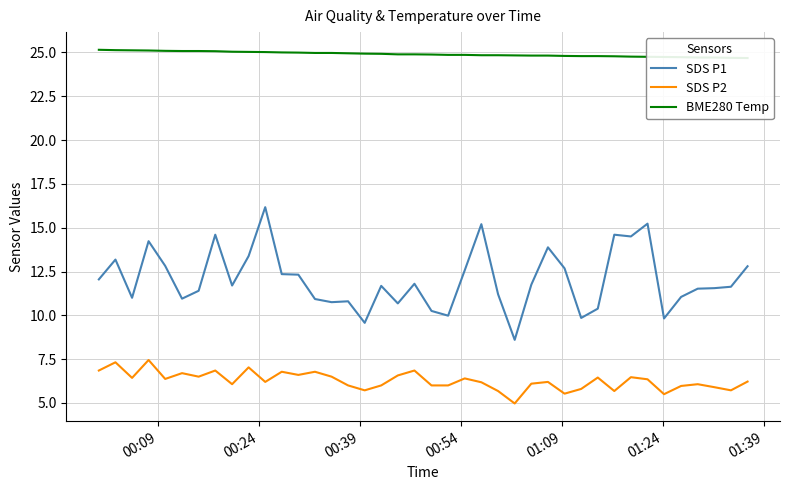

True or false: SDS P2 and SDS P1 intersect in this chart.

False